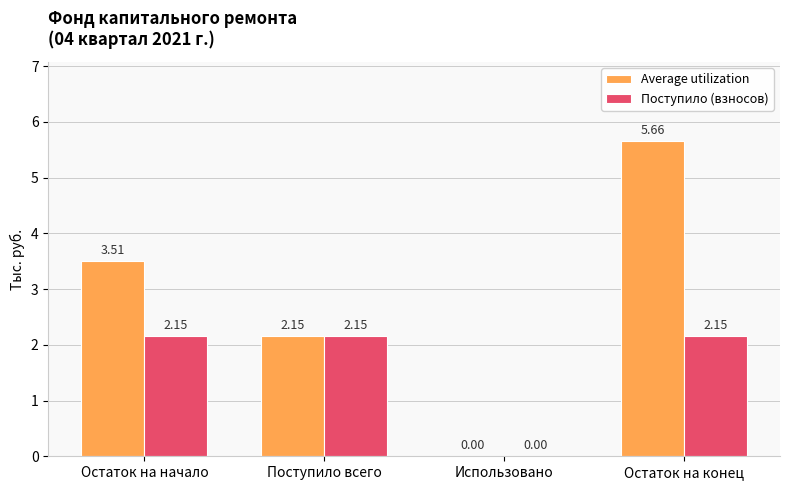

Which series has the largest range (max minus min)?

Average utilization